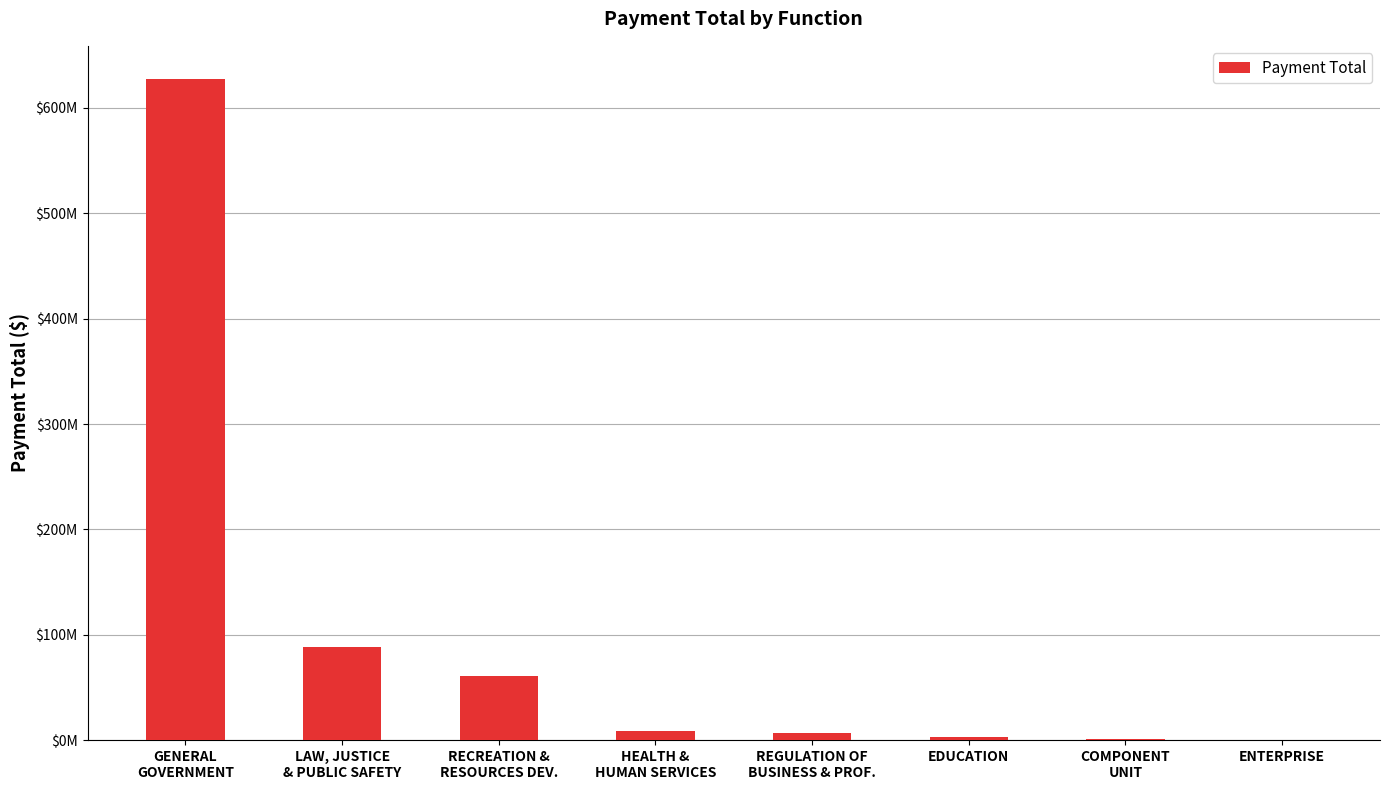

Are the bars horizontal?

No